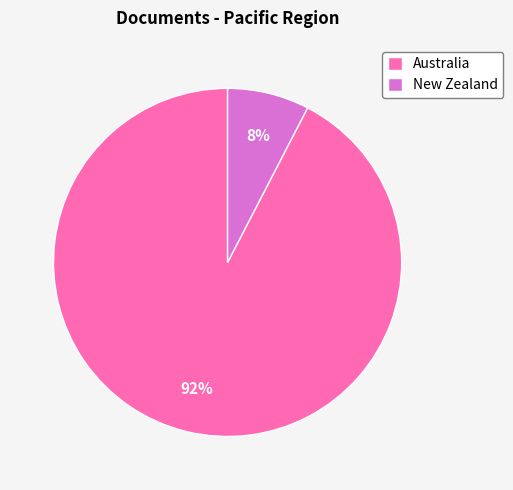

Which has a higher value, New Zealand or Australia?

Australia